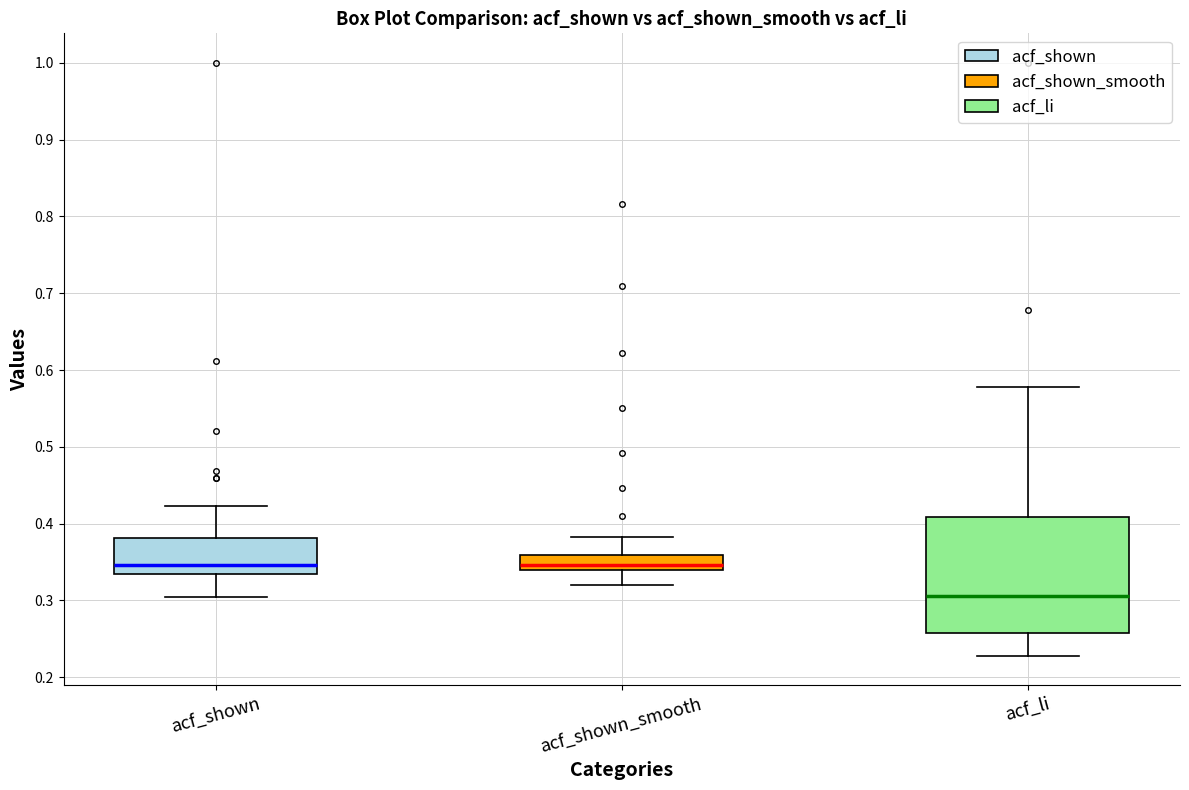

Which box's median line is the lowest?

acf_li